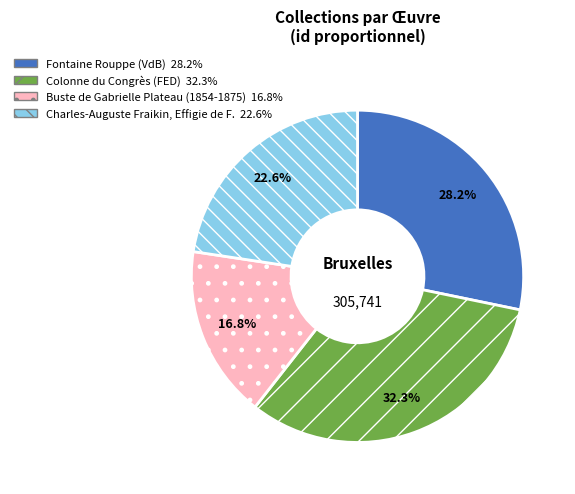

What percentage do Charles-Auguste Fraikin, Effigie de F. and Fontaine Rouppe (VdB) together represent?

50.9%